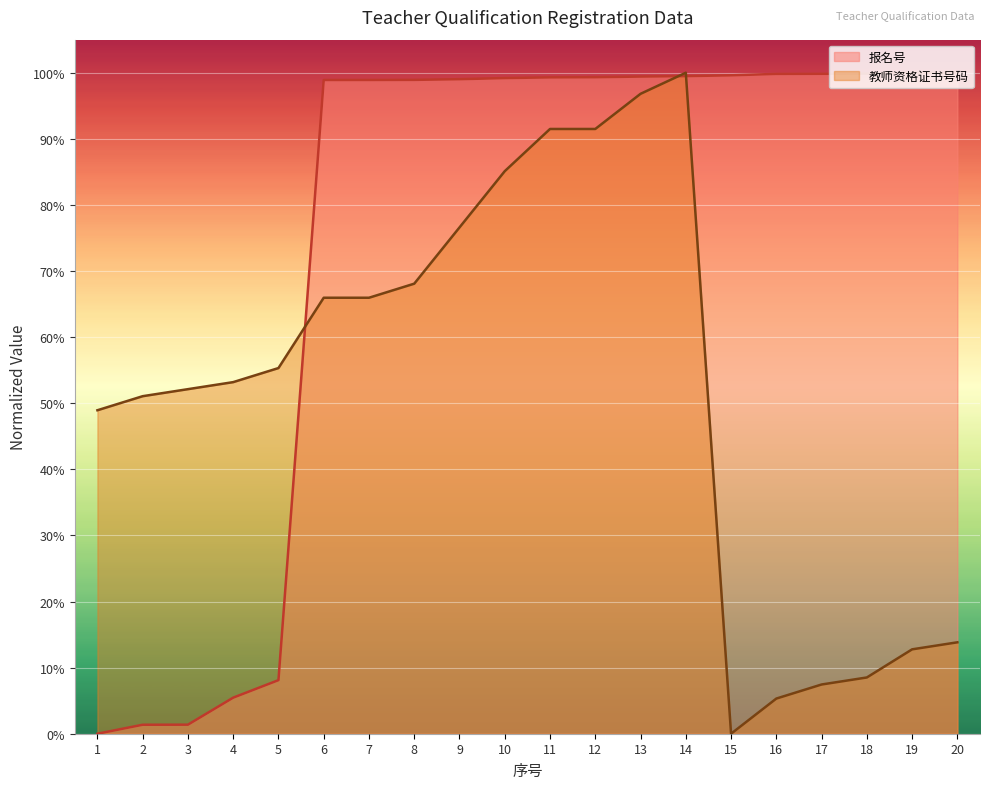

Where do 教师资格证书号码 and 报名号 first cross each other?

5 and 6